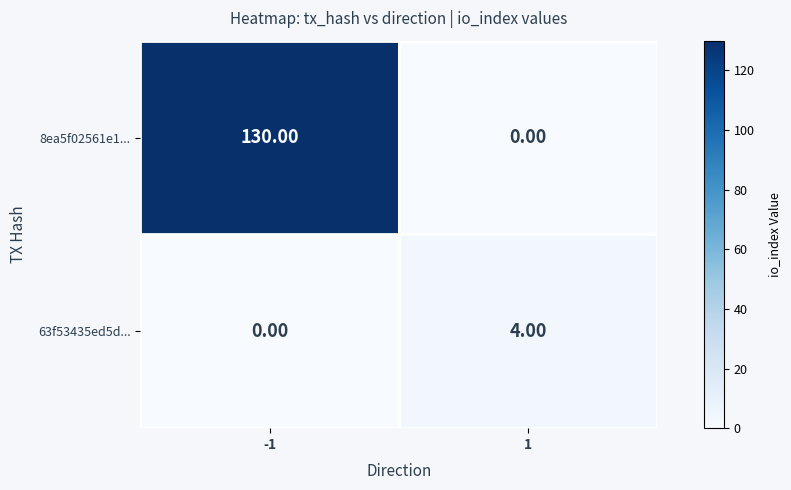

At which category is the sum across all series the highest?

-1